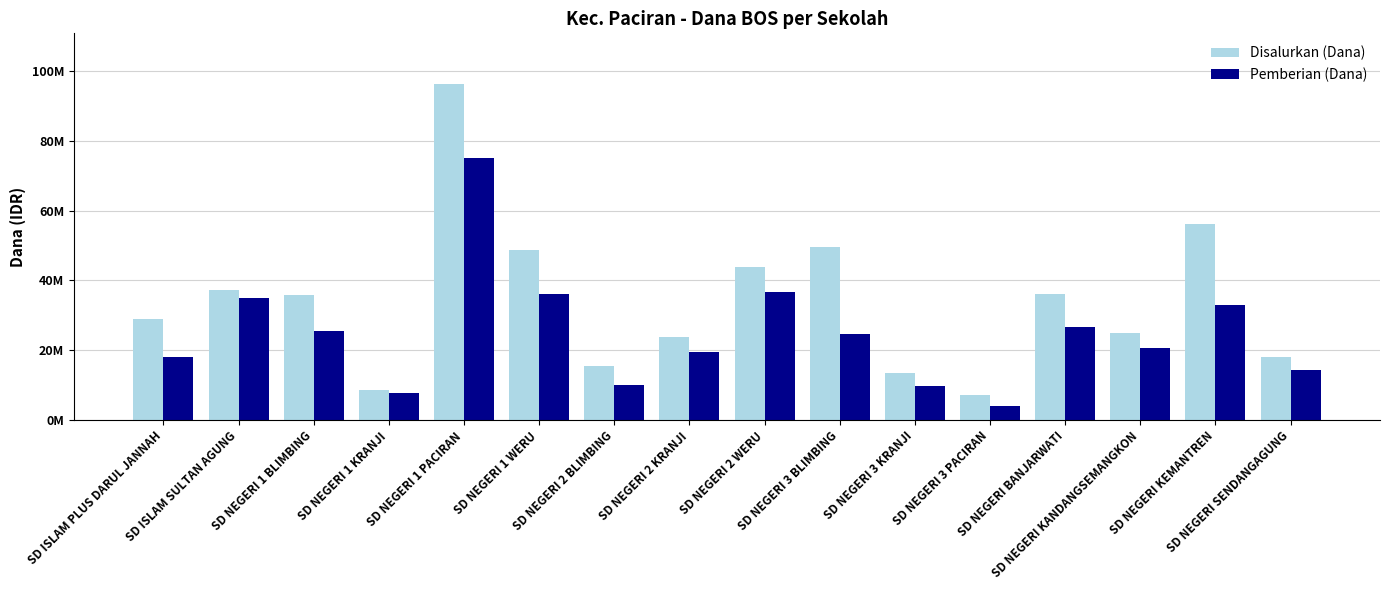

Are the bars horizontal?

No